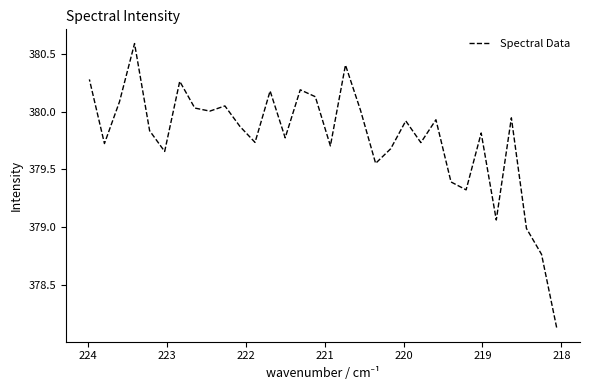

Is it true that the value at 29 is 664.6?

False